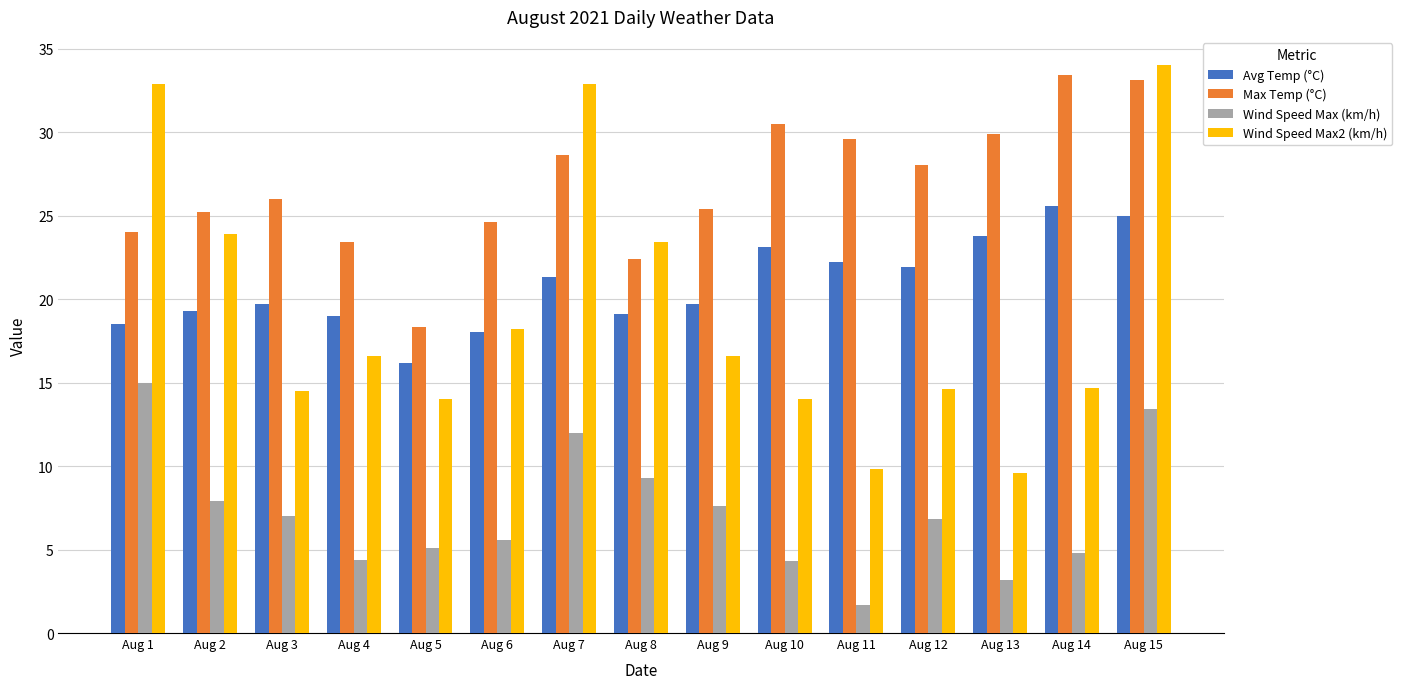

What are all the series names shown in the legend?

Avg Temp (°C), Max Temp (°C), Wind Speed Max (km/h), Wind Speed Max2 (km/h)